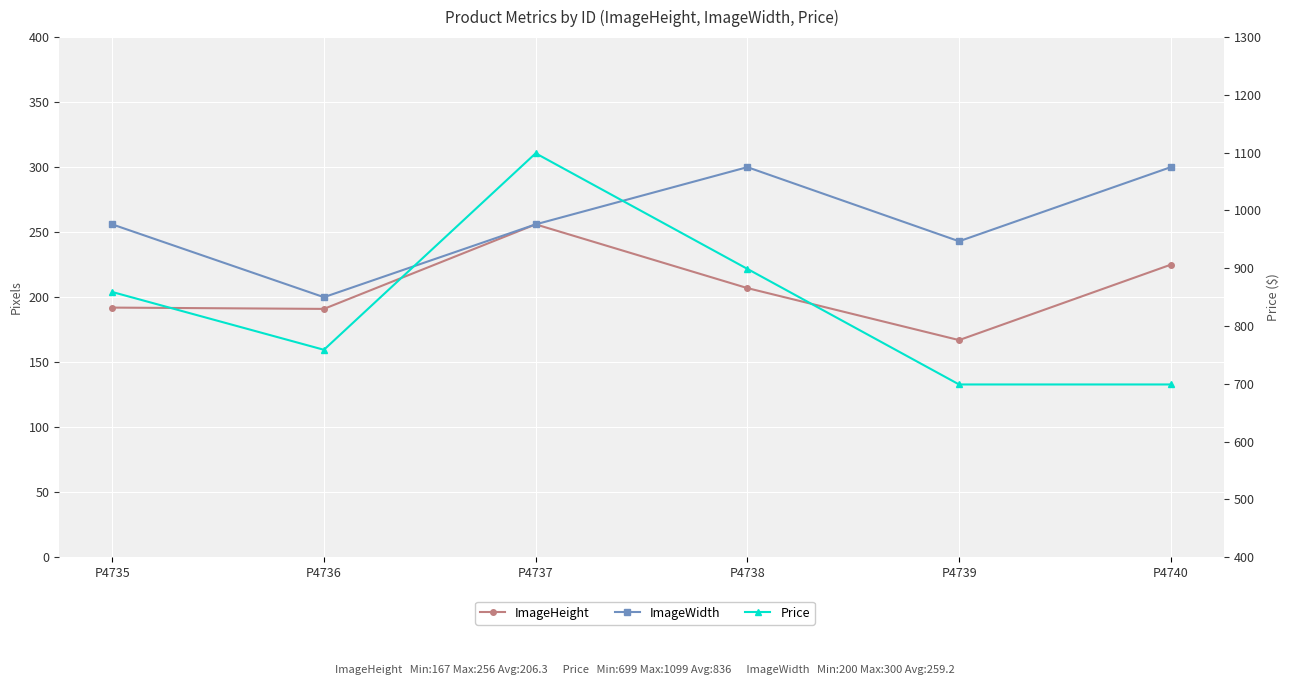

True or false: ImageWidth and ImageHeight cross at least once.

False